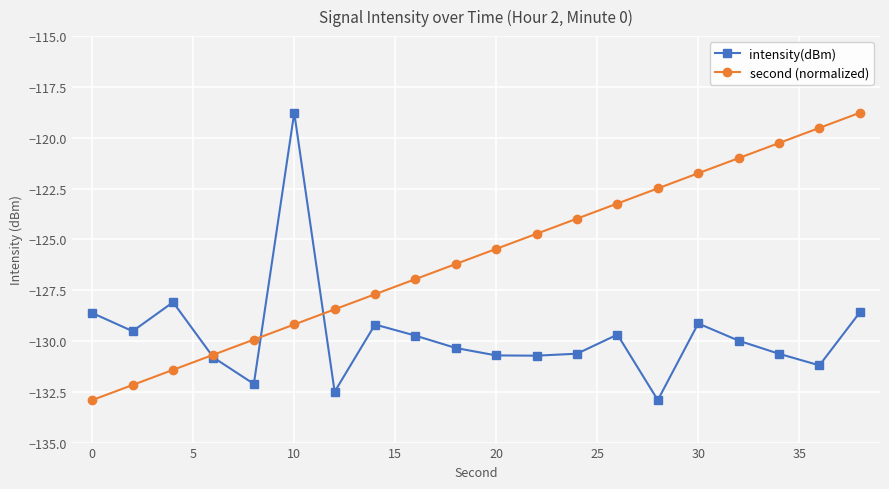

What is the difference between the maximum and second lowest values in the intensity(dBm) series?

13.7